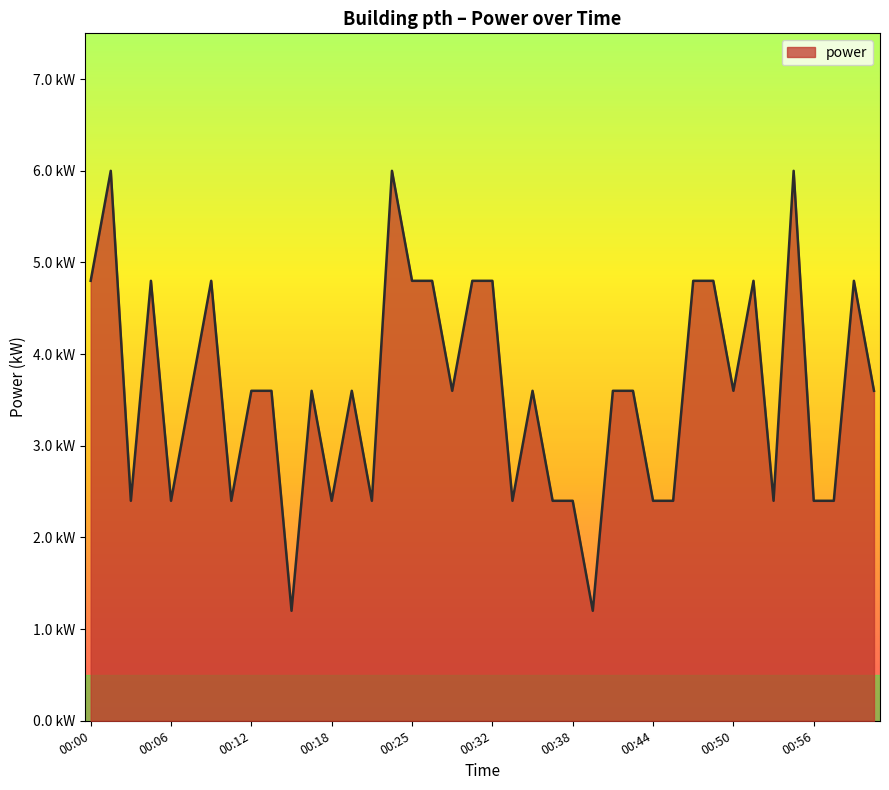

True or false: there are more than 0 points higher than both neighbors.

True